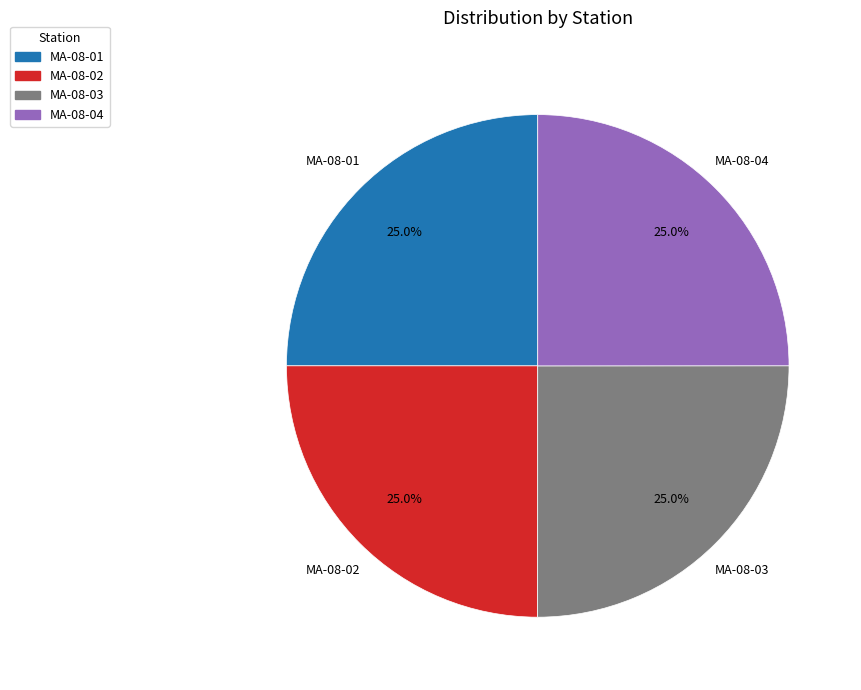

Approximately how many times larger is the value at MA-08-02 compared to MA-08-03?

1.0